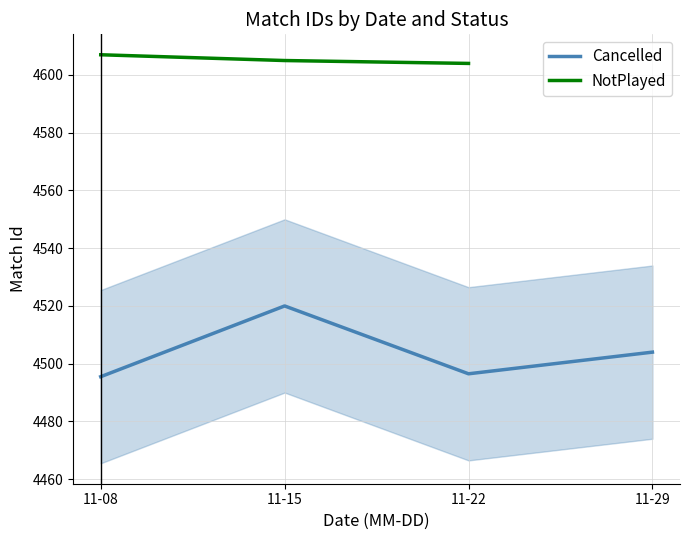

Is it true that Cancelled equals 5926.4 at 11-15?

False